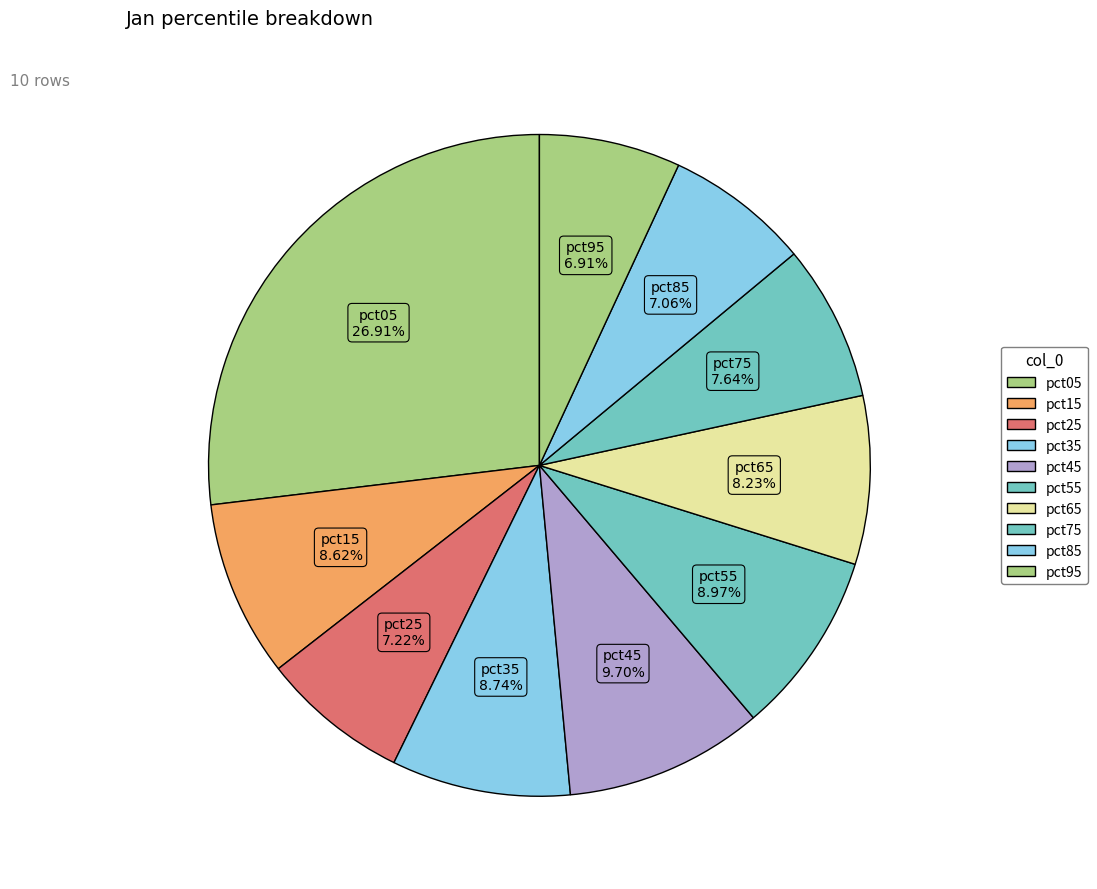

The pct15 slice represents 15% of the pie. True or false?

False